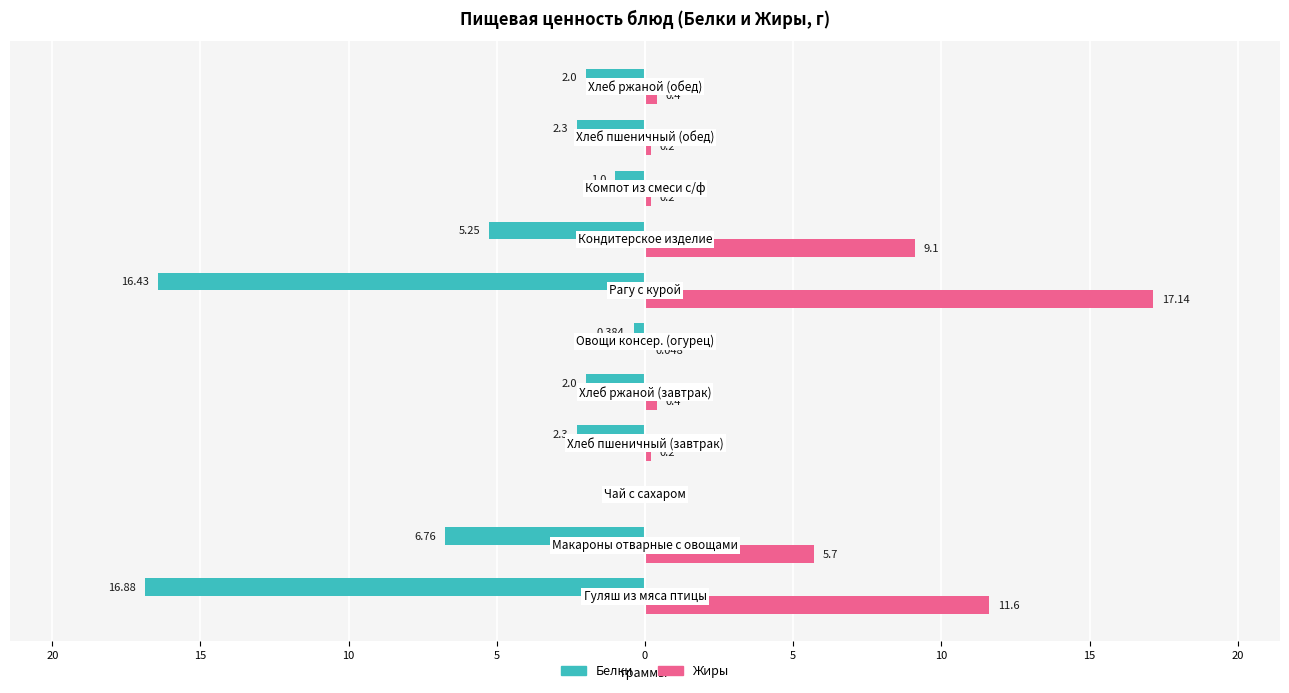

What are all the series names shown in the legend?

Белки, Жиры